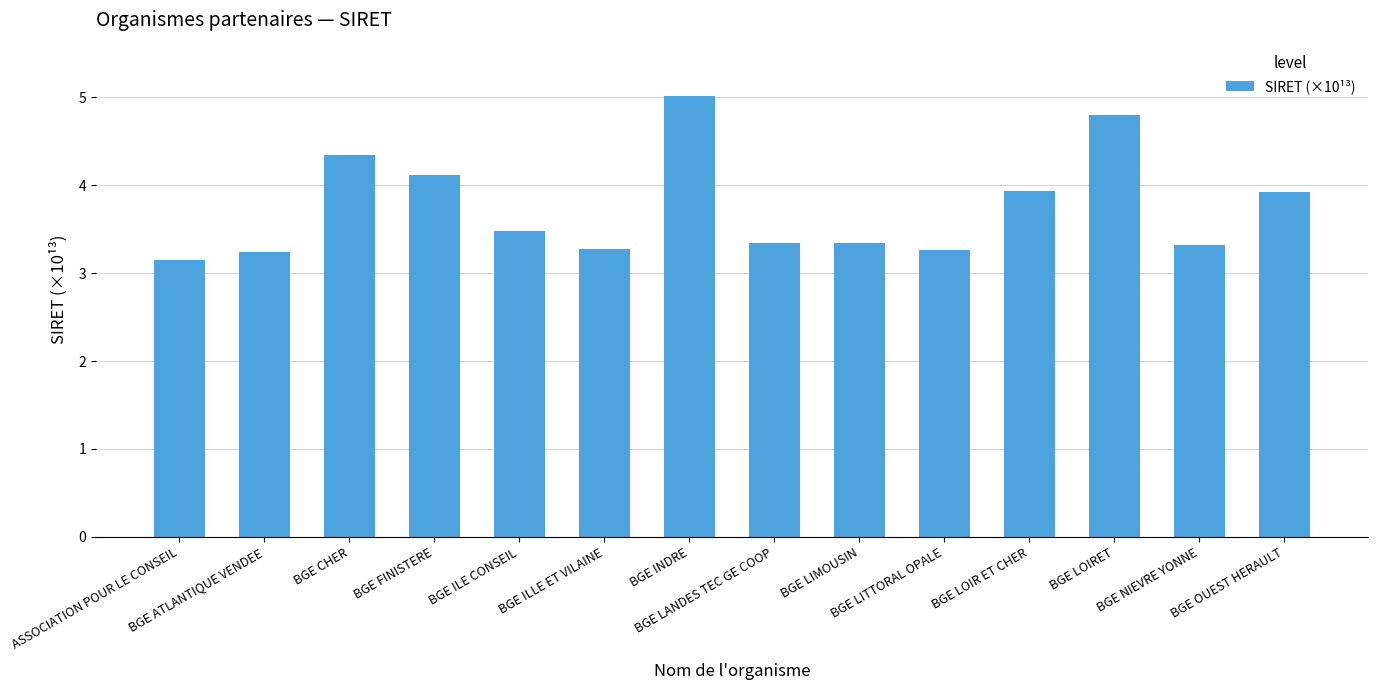

The chart shows a value of 3.5 at BGE ILE CONSEIL. True or false?

True